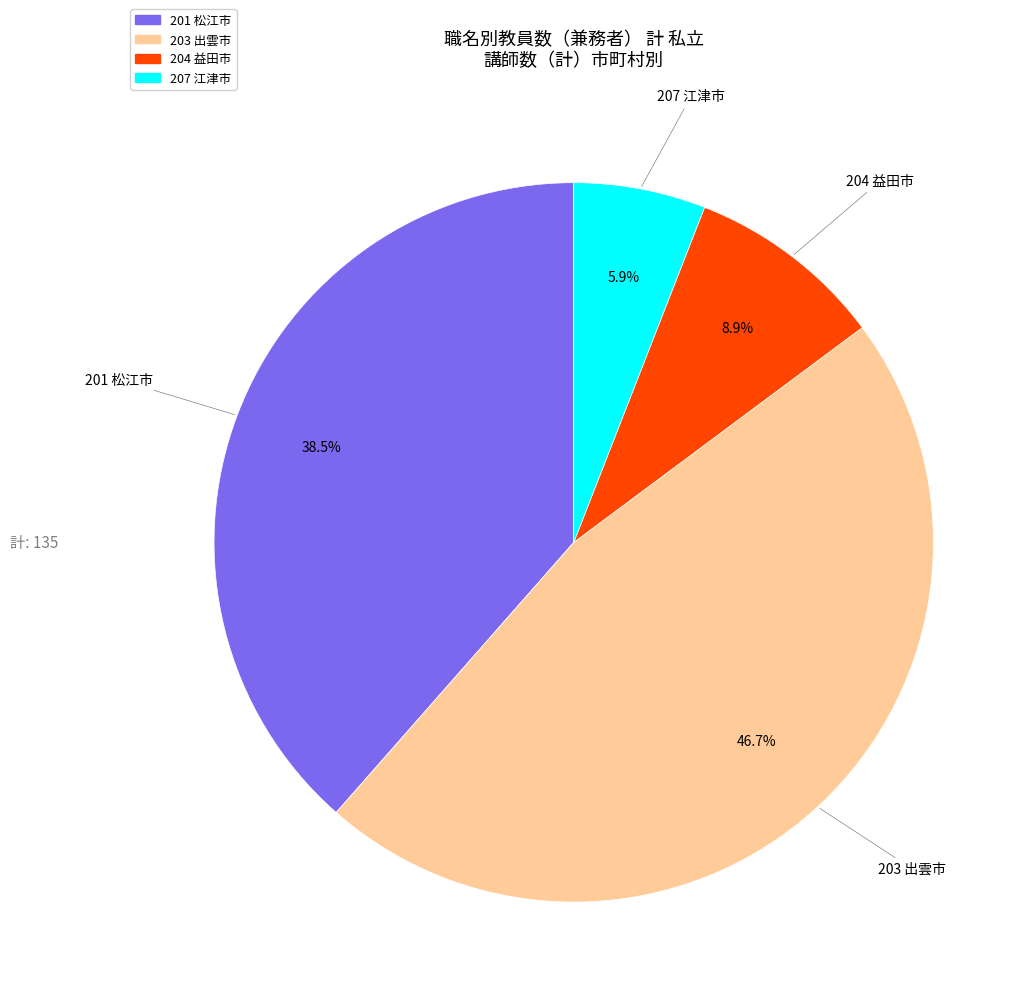

Is it true that 201 松江市 is 45% of the pie?

False